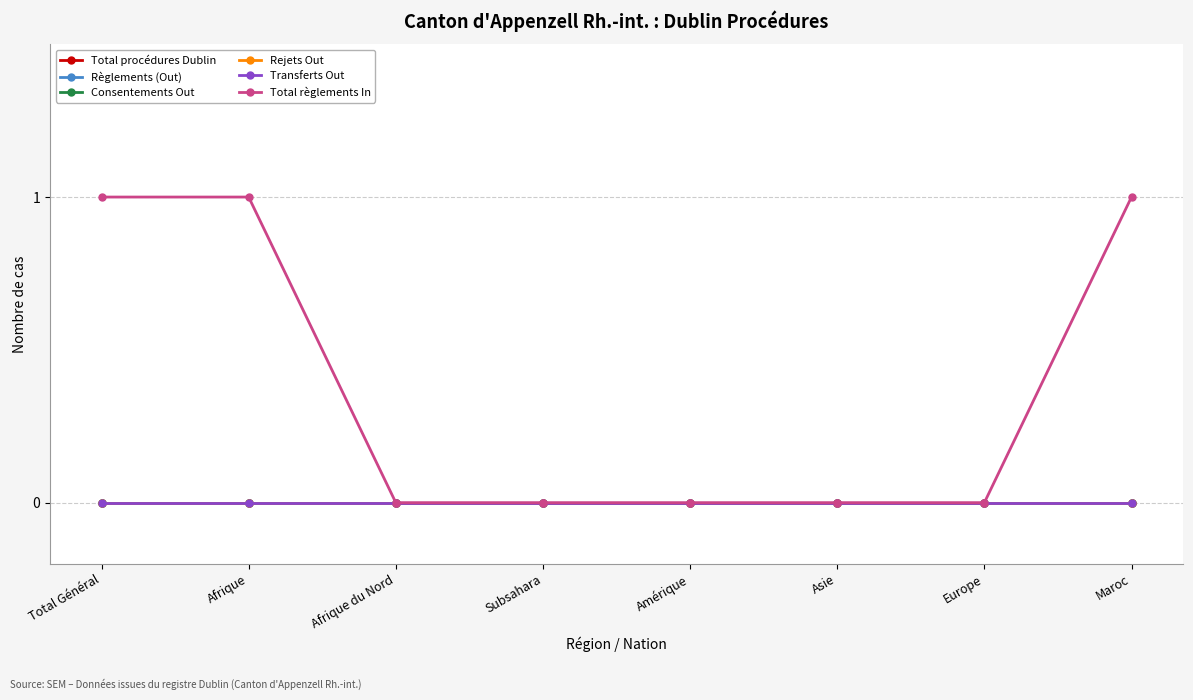

Is this an area chart (filled region under the line)?

No